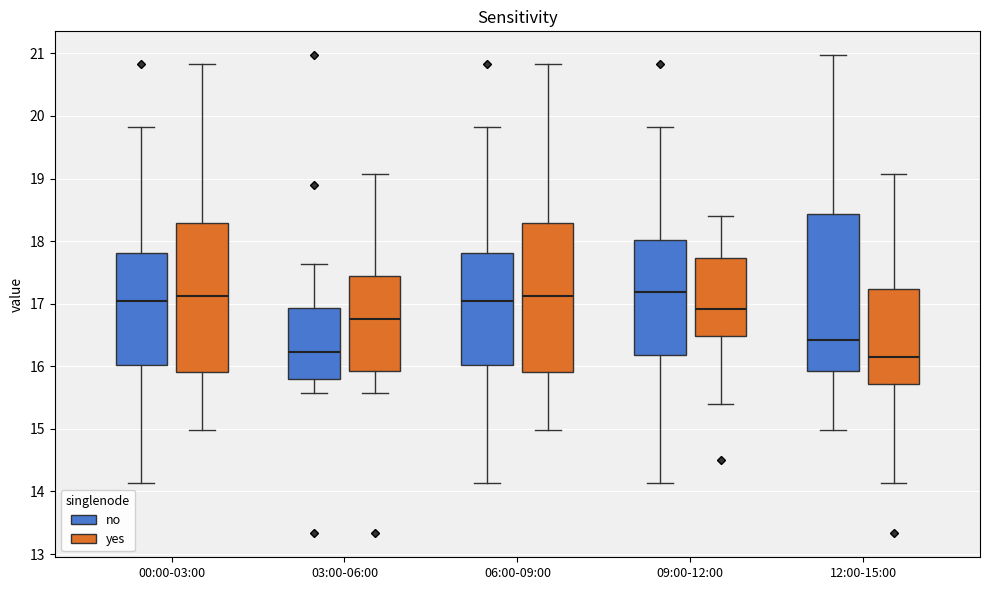

Reading left to right, read every box against the y-axis: the position of its median line, the range the box covers, and the ends of its whiskers. The values are not printed on the chart, so give them approximately, as read against the axis.

00:00-03:00 (no): median 17.1, box 16.0 to 17.8, whiskers 14.1 to 19.8
00:00-03:00 (yes): median 17.1, box 15.9 to 18.3, whiskers 15.0 to 20.8
03:00-06:00 (no): median 16.2, box 15.8 to 16.9, whiskers 15.6 to 17.6
03:00-06:00 (yes): median 16.8, box 15.9 to 17.4, whiskers 15.6 to 19.1
06:00-09:00 (no): median 17.1, box 16.0 to 17.8, whiskers 14.1 to 19.8
06:00-09:00 (yes): median 17.1, box 15.9 to 18.3, whiskers 15.0 to 20.8
09:00-12:00 (no): median 17.2, box 16.2 to 18.0, whiskers 14.1 to 19.8
09:00-12:00 (yes): median 16.9, box 16.5 to 17.7, whiskers 15.4 to 18.4
12:00-15:00 (no): median 16.4, box 15.9 to 18.4, whiskers 15.0 to 21.0
12:00-15:00 (yes): median 16.2, box 15.7 to 17.2, whiskers 14.1 to 19.1